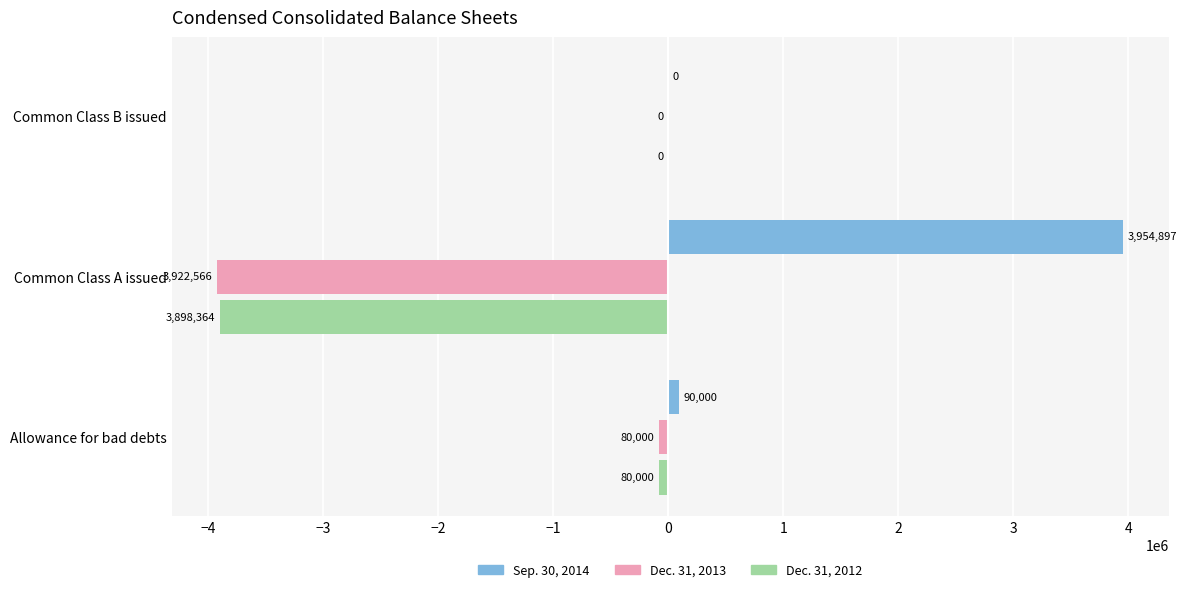

What is the average value of the Sep. 30, 2014 series?

1348299